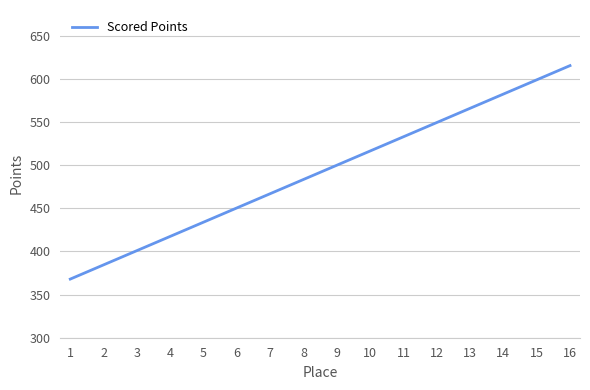

Rank the categories by value from highest to lowest.

16, 15, 14, 13, 12, 11, 10, 9, 8, 7, 6, 5, 4, 3, 2, 1